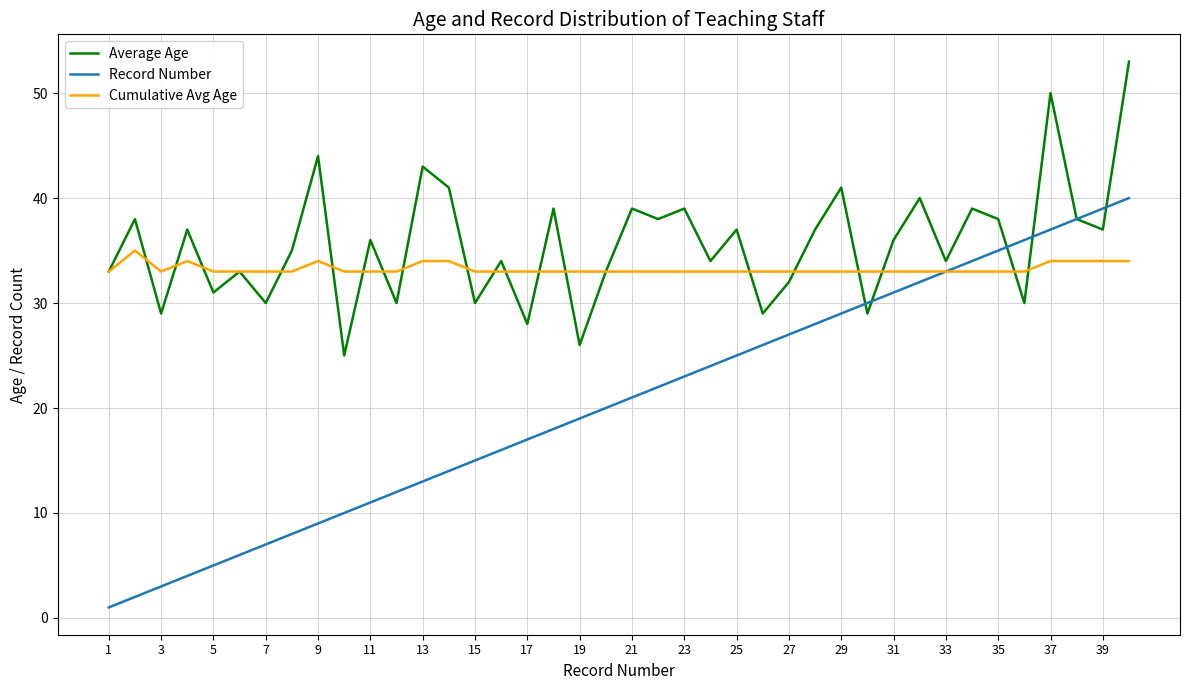

Which series has the largest range (max minus min)?

Record Number